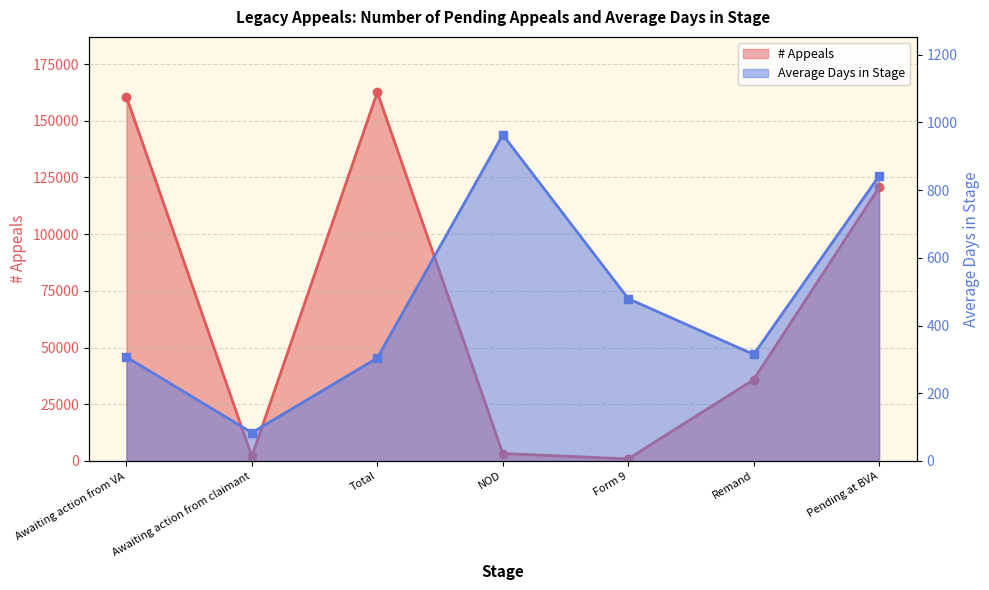

Which series has the largest total across all categories?

# Appeals